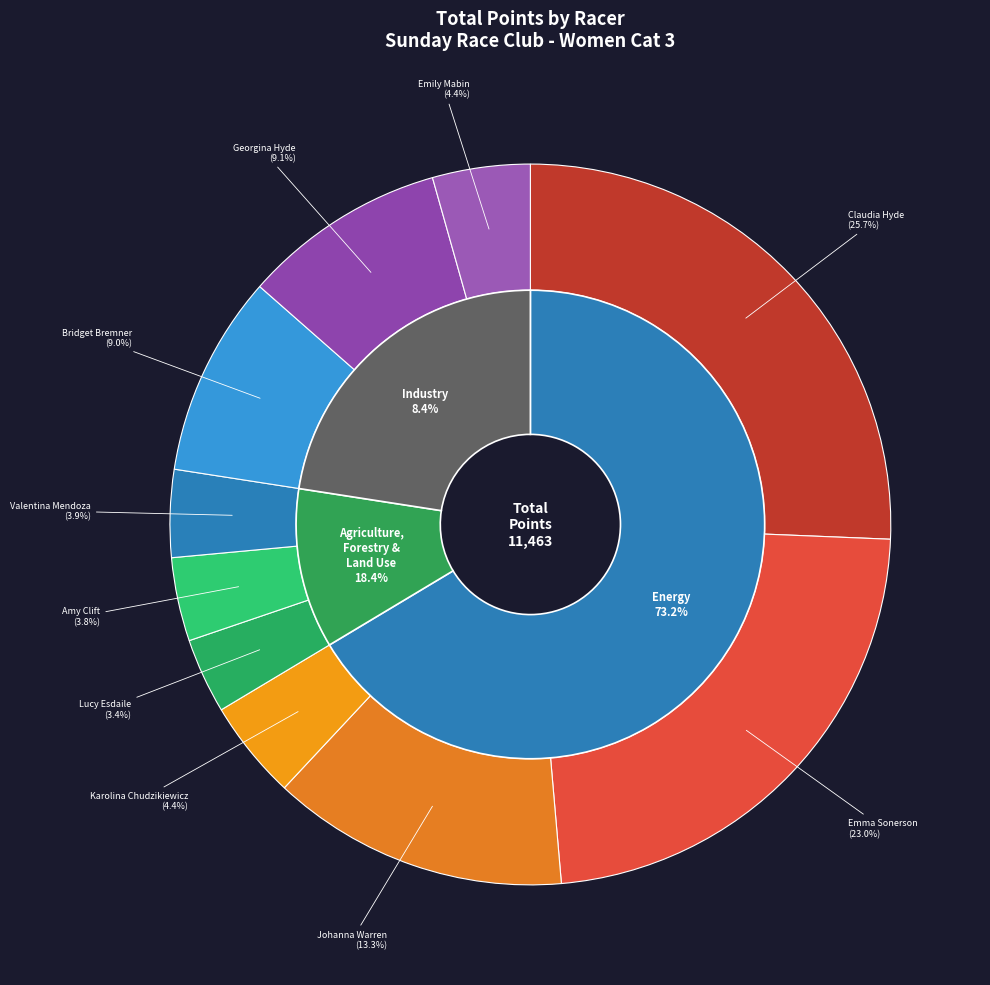

The Emily Mabin slice represents 4% of the pie. True or false?

True